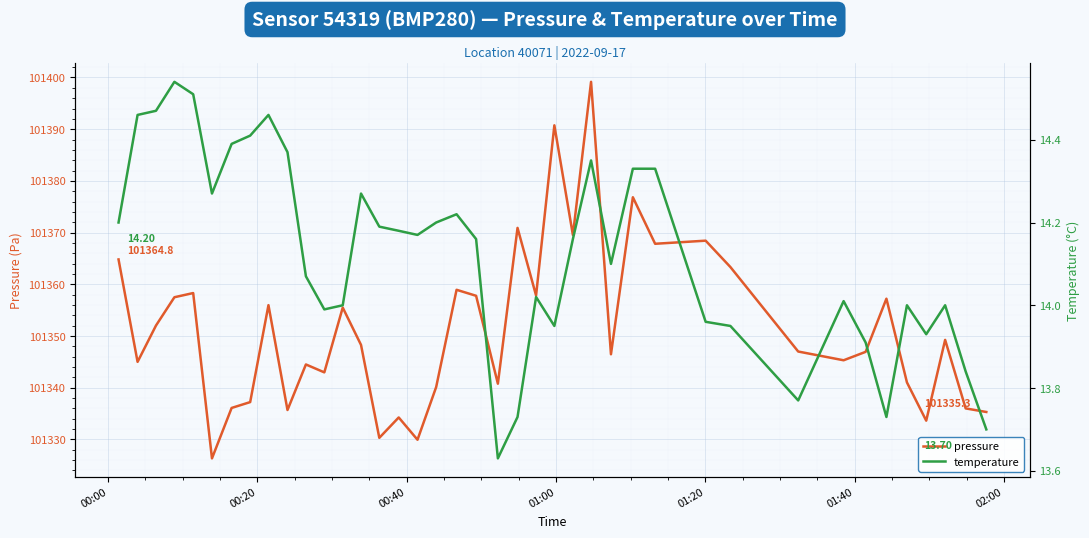

What is the maximum value for pressure?

101399.2